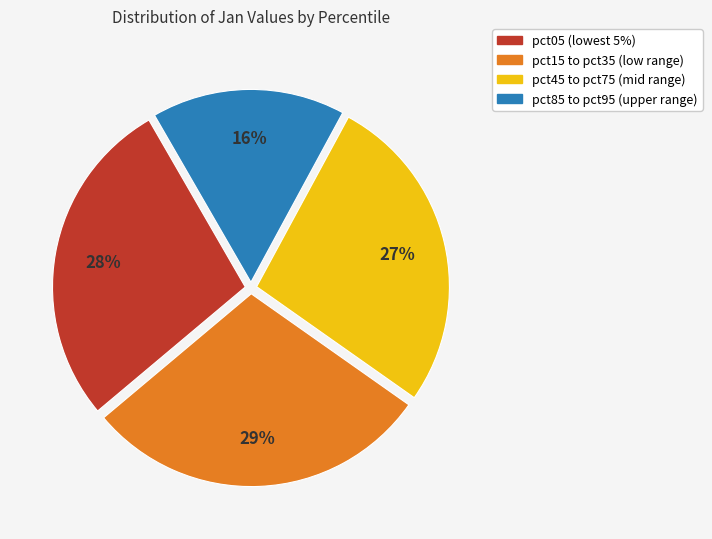

Is there a majority slice in this chart?

No